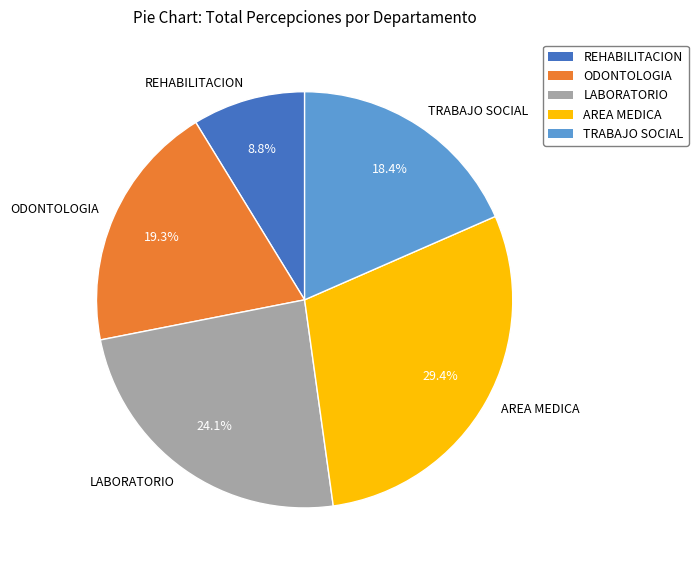

The REHABILITACION slice represents 2% of the pie. True or false?

False